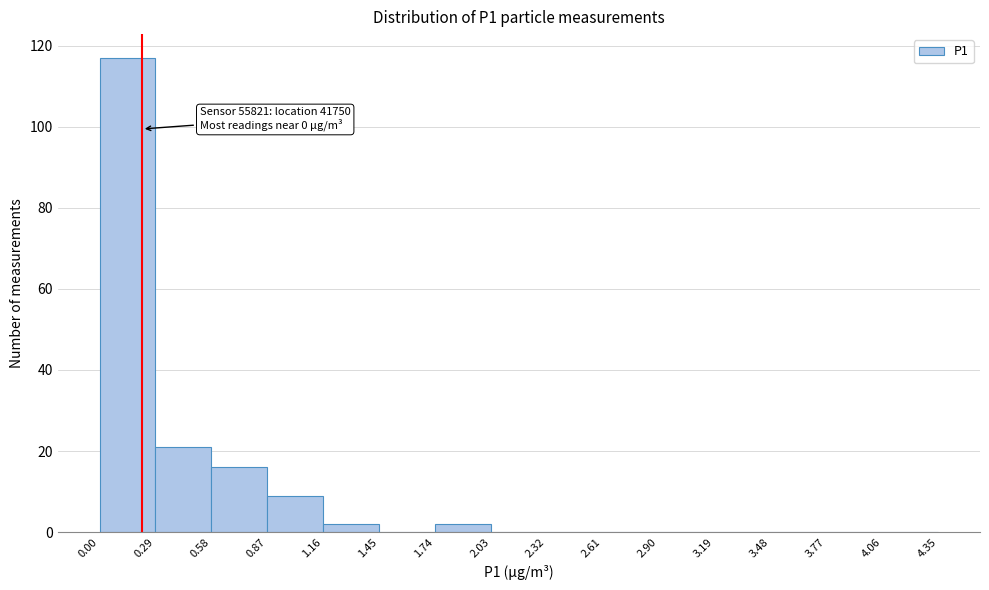

Which range on the x-axis has the tallest bar?

0.00 to 0.29